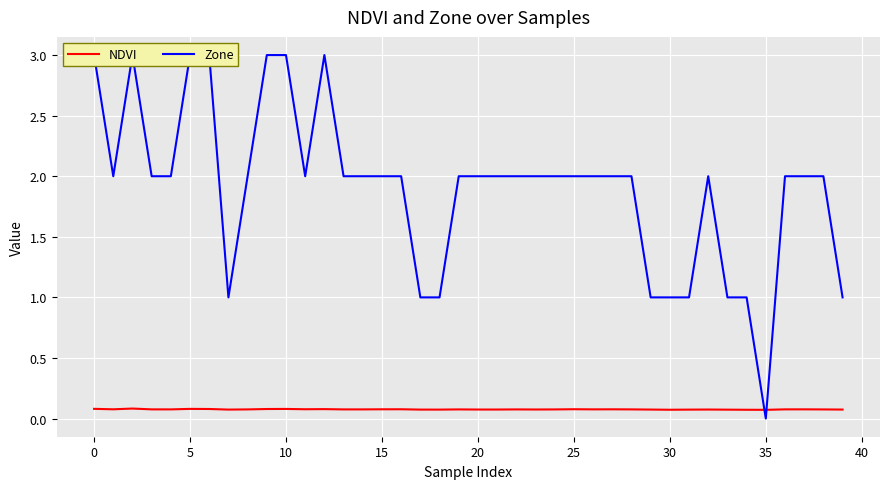

How many NDVI values are between 0 and 1?

40